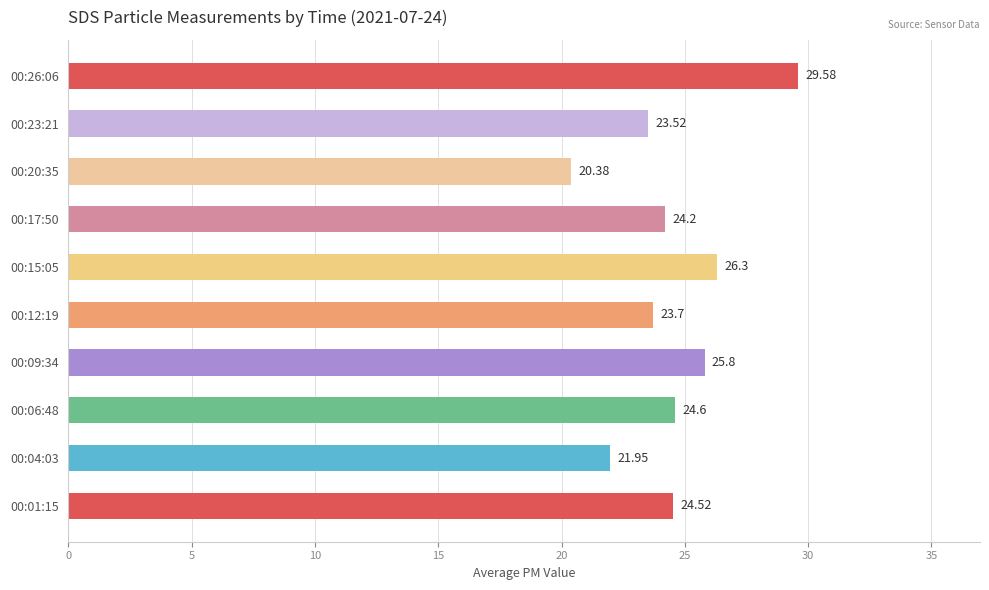

Approximately how many times larger is the value at 00:09:34 compared to 00:15:05?

1.0